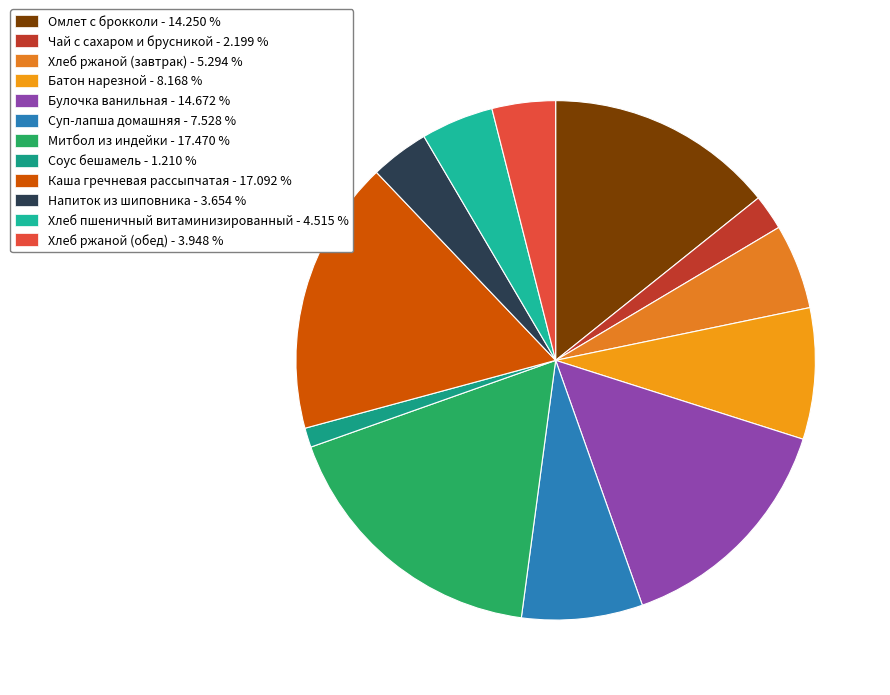

Combined, do Хлеб ржаной (обед) and Батон нарезной account for over 50%?

No